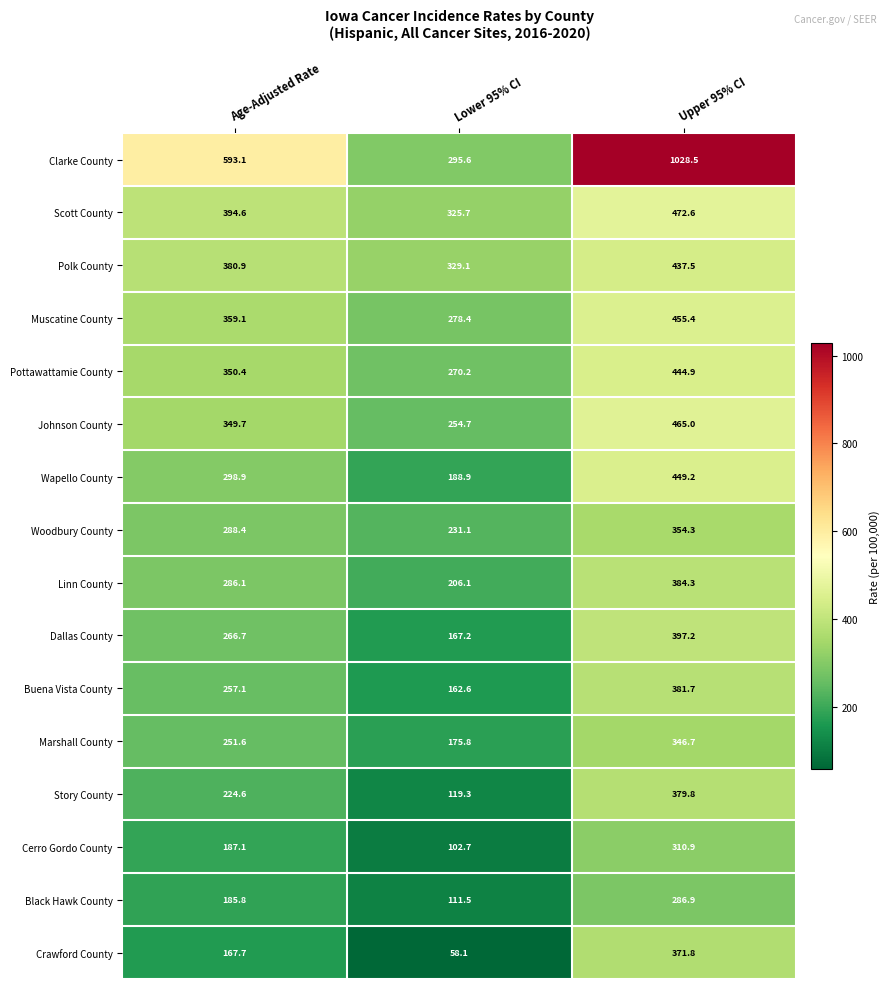

Where is Pottawattamie County nearest to the value 357?

Age-Adjusted Rate